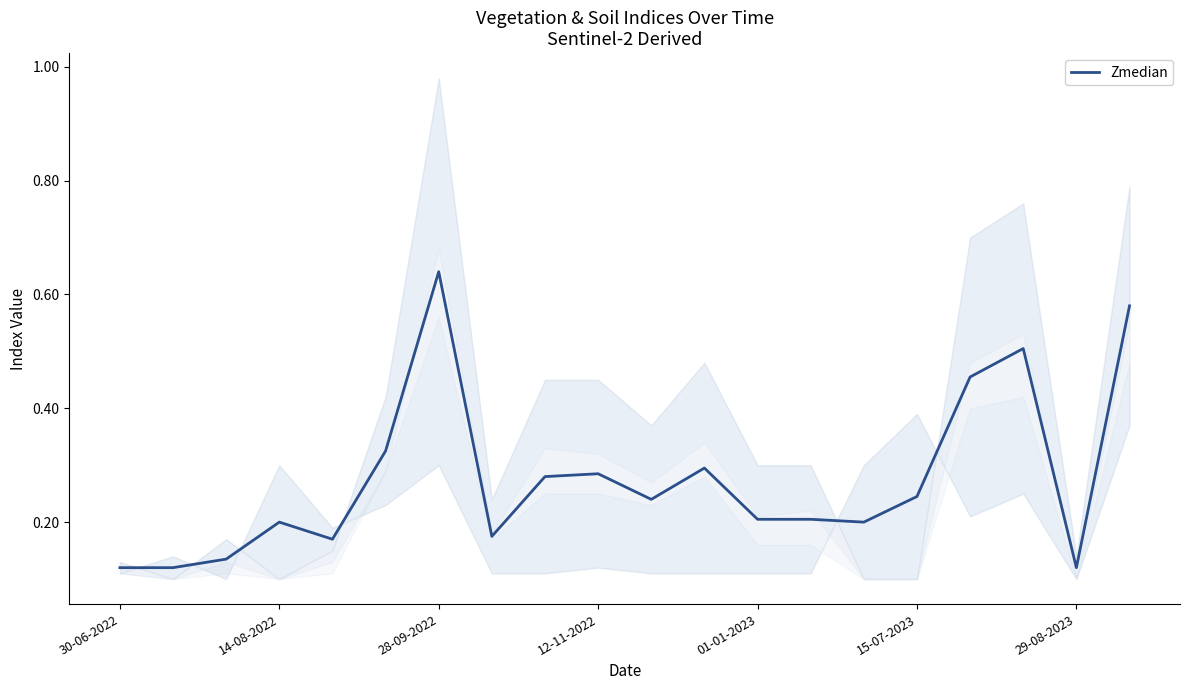

Reading right to left, what are all the values shown in this chart?

0.6	0.1	0.5	0.5	0.2	0.2	0.2	0.2	0.3	0.2	0.3	0.3	0.2	0.6	0.3	0.2	0.2	0.1	0.1	0.1